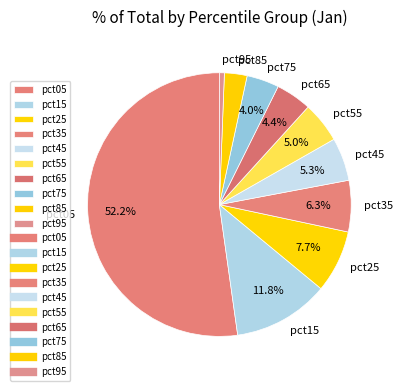

What is the smallest slice in the pie chart?

pct95